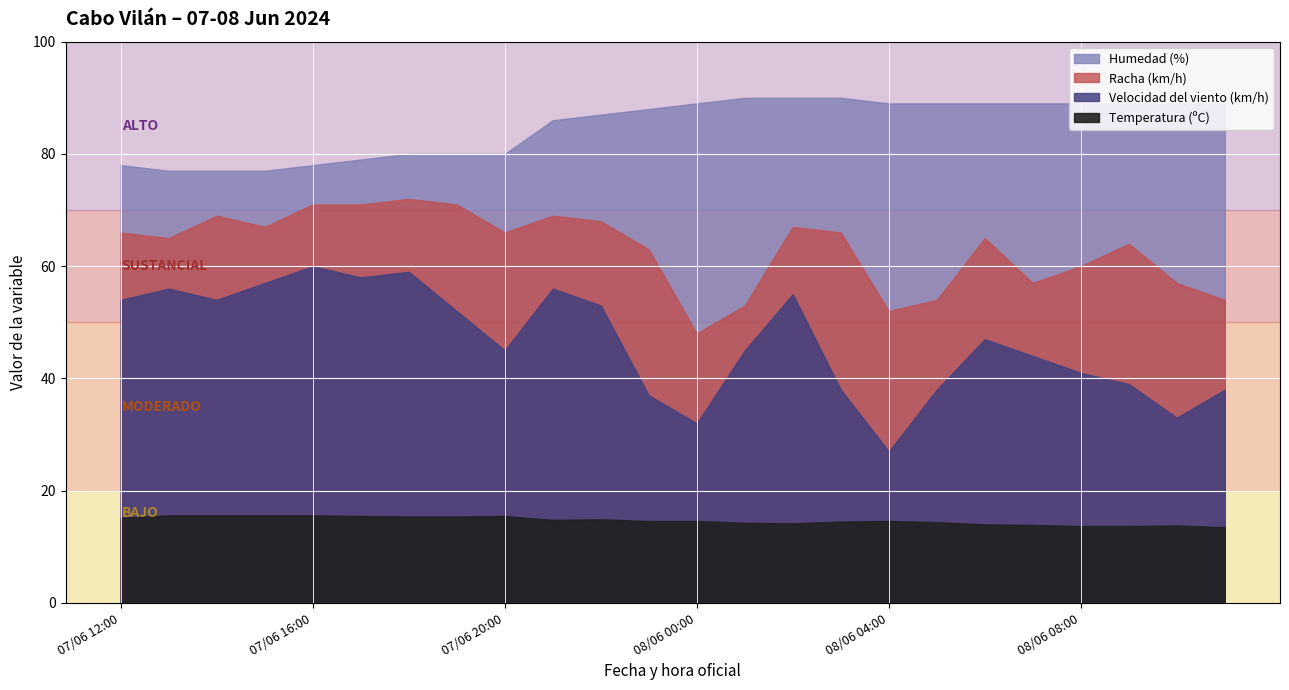

Does the chart display data point markers on the line(s)?

No